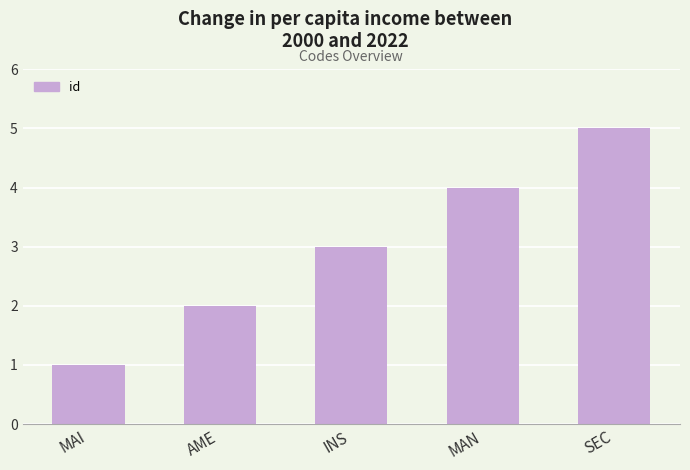

Does the chart contain any negative values?

No